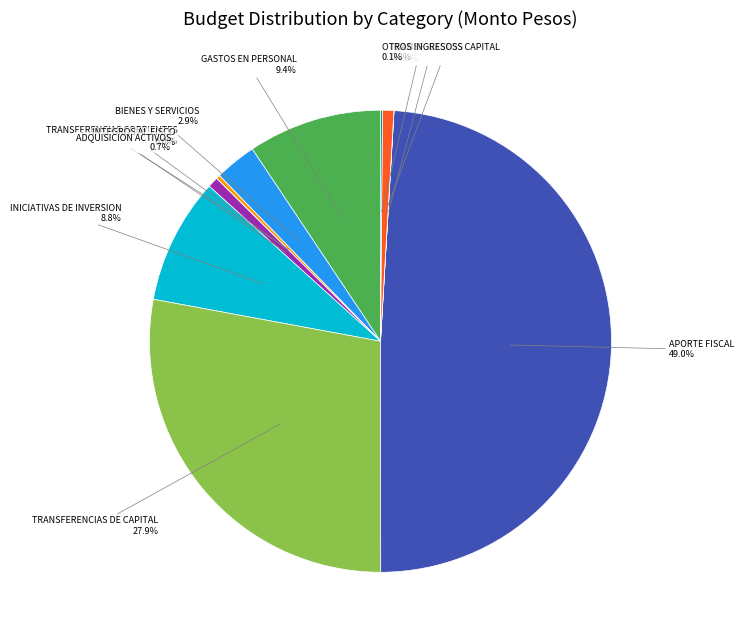

Rank the categories by value from lowest to highest.

INTEGROS AL FISCO, VENTA DE ACTIVOS NO FINANCIEROS, OTROS INGRESOS CORRIENTES, TRANSFERENCIAS CORRIENTES, ADQUISICION DE ACTIVOS NO FINANCIEROS, TRANSFERENCIAS PARA GASTOS DE CAPITAL, BIENES Y SERVICIOS DE CONSUMO, INICIATIVAS DE INVERSION, GASTOS EN PERSONAL, TRANSFERENCIAS DE CAPITAL, APORTE FISCAL